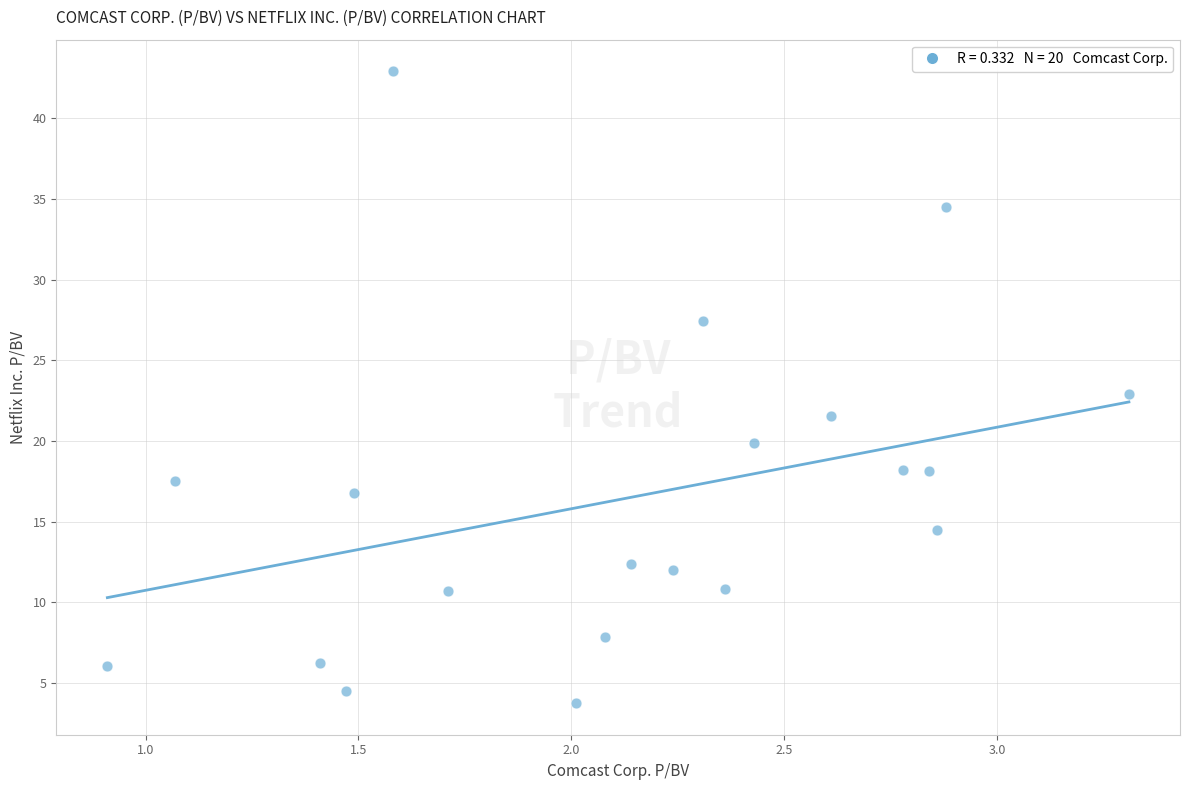

What is the range of X values (max minus min)?

2.4